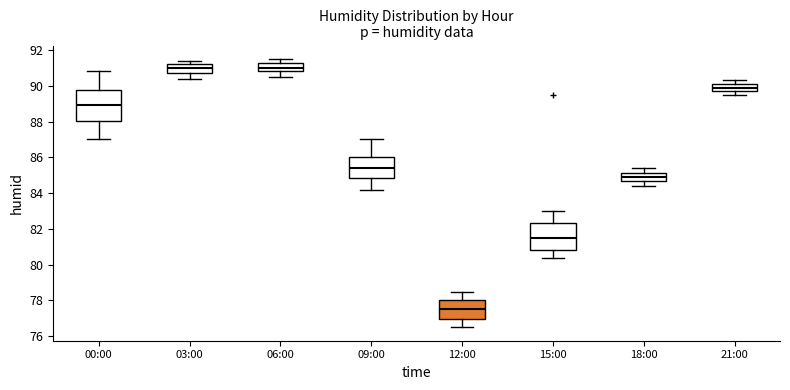

Where is the lower edge of the box for 12:00 on the y-axis? The values are not printed on the chart, so give them approximately, as read against the axis.

77.0